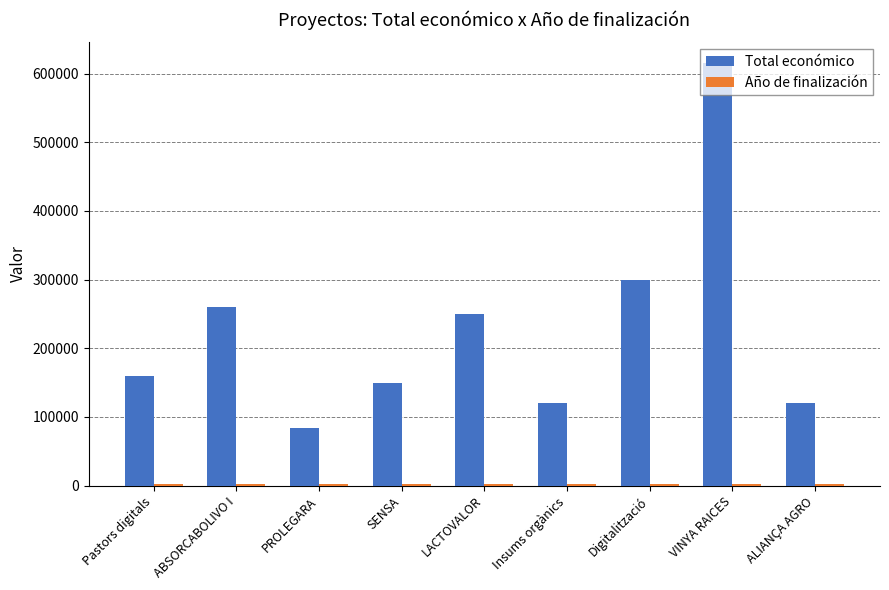

What is the average value of the Total económico series?

228780